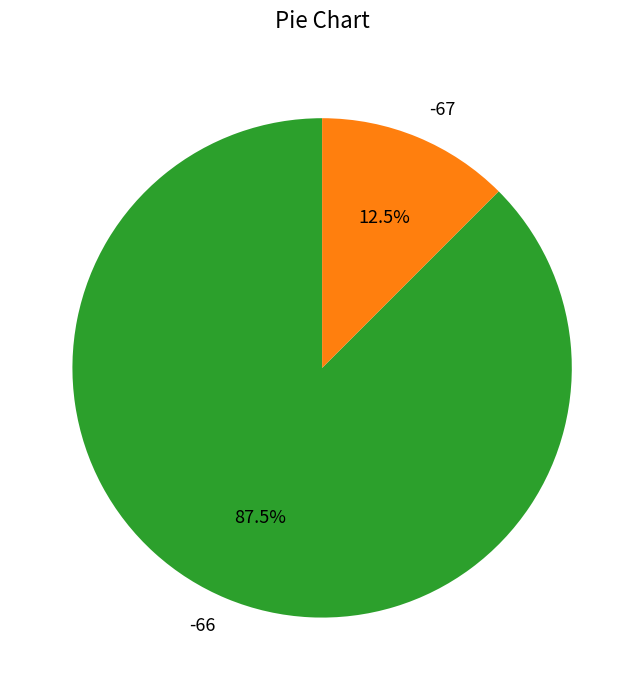

What percentage is NOT represented by -67?

87.5%